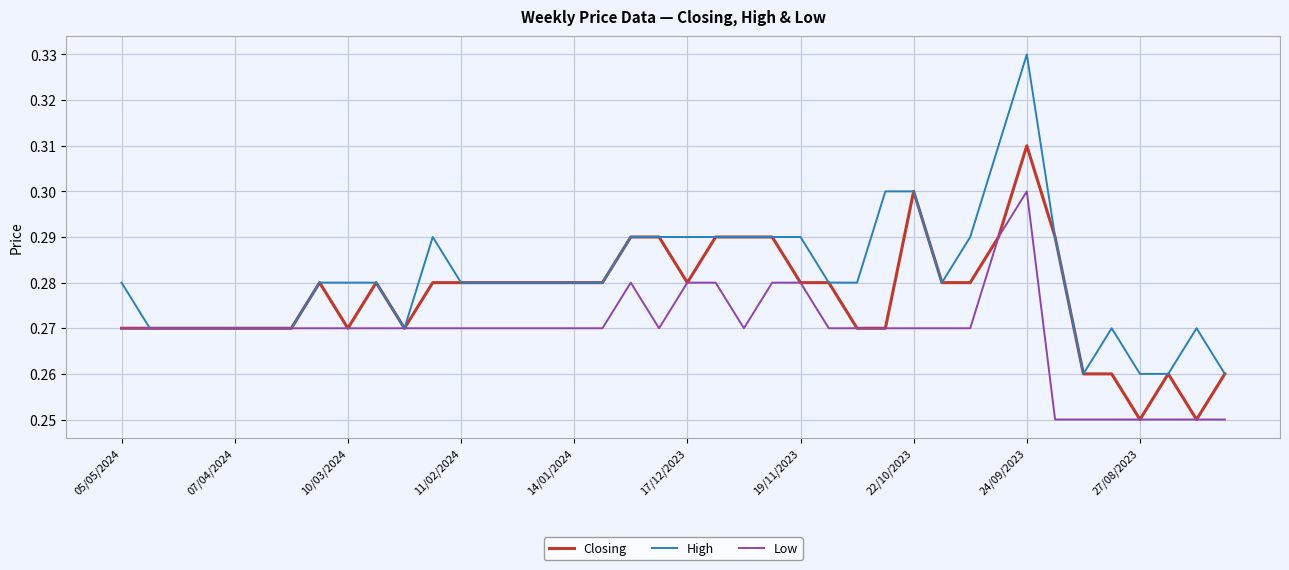

List the series in order of their overall mean, highest first.

High, Closing, Low